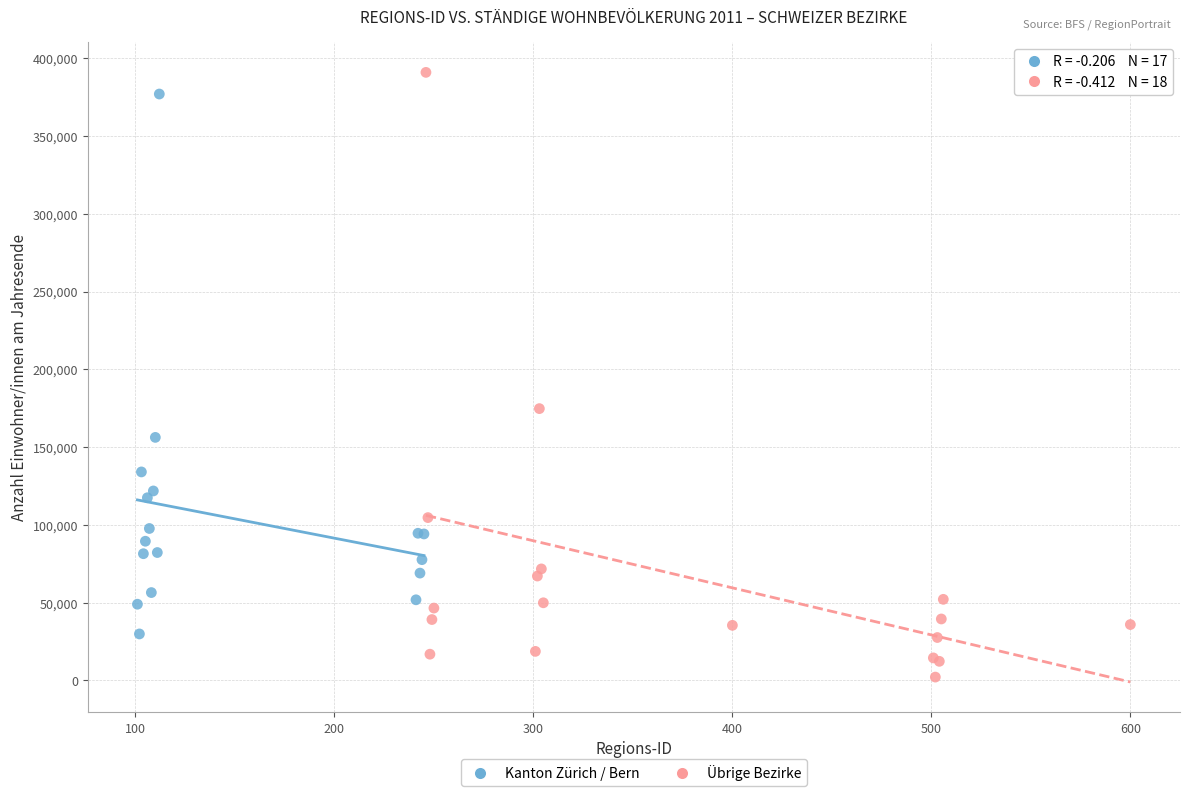

Which series reaches the minimum Y coordinate?

Übrige Bezirke